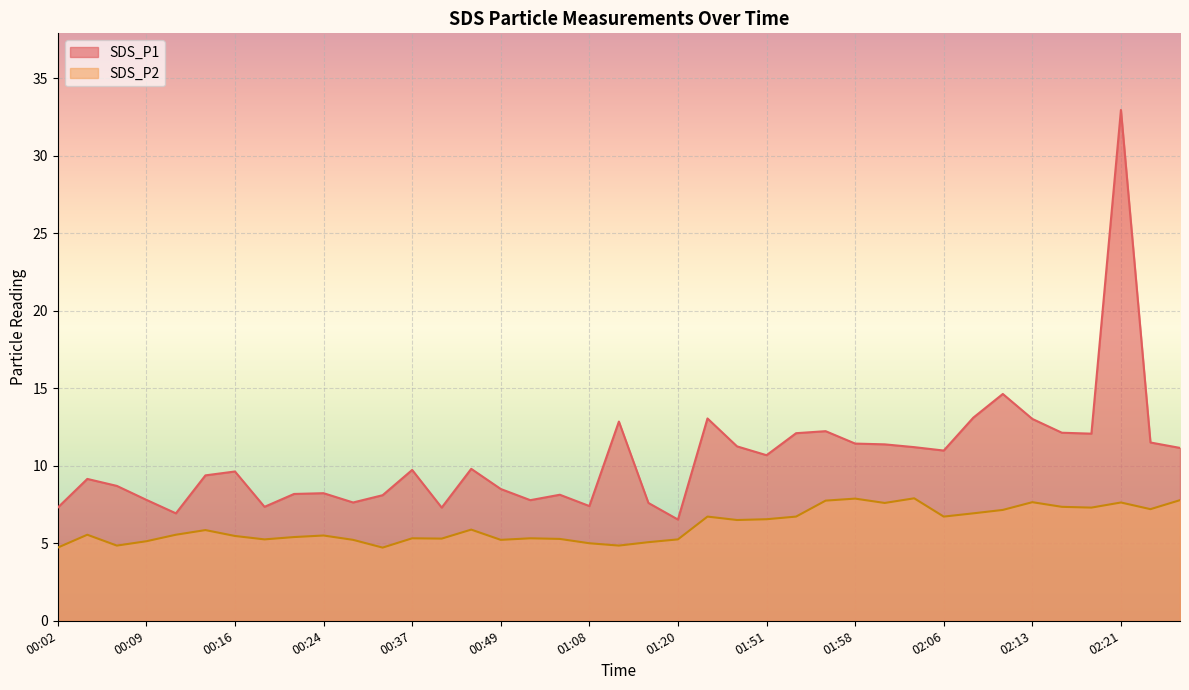

True or false: SDS_P2 has a value of 5.9 at 00:46.

True